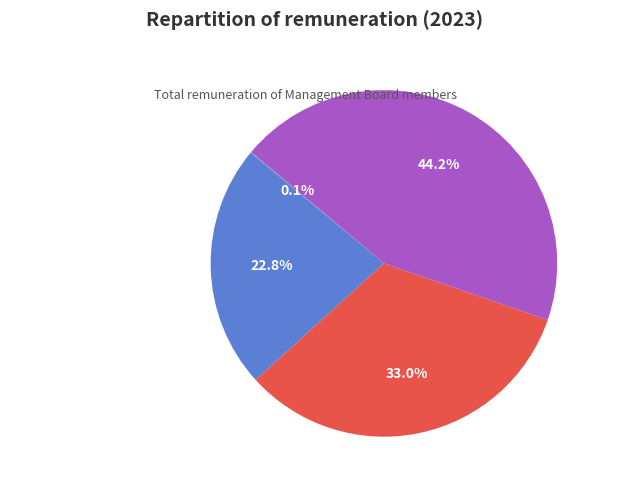

Is the sum of Share-based payment and Termination benefits greater than half?

Yes